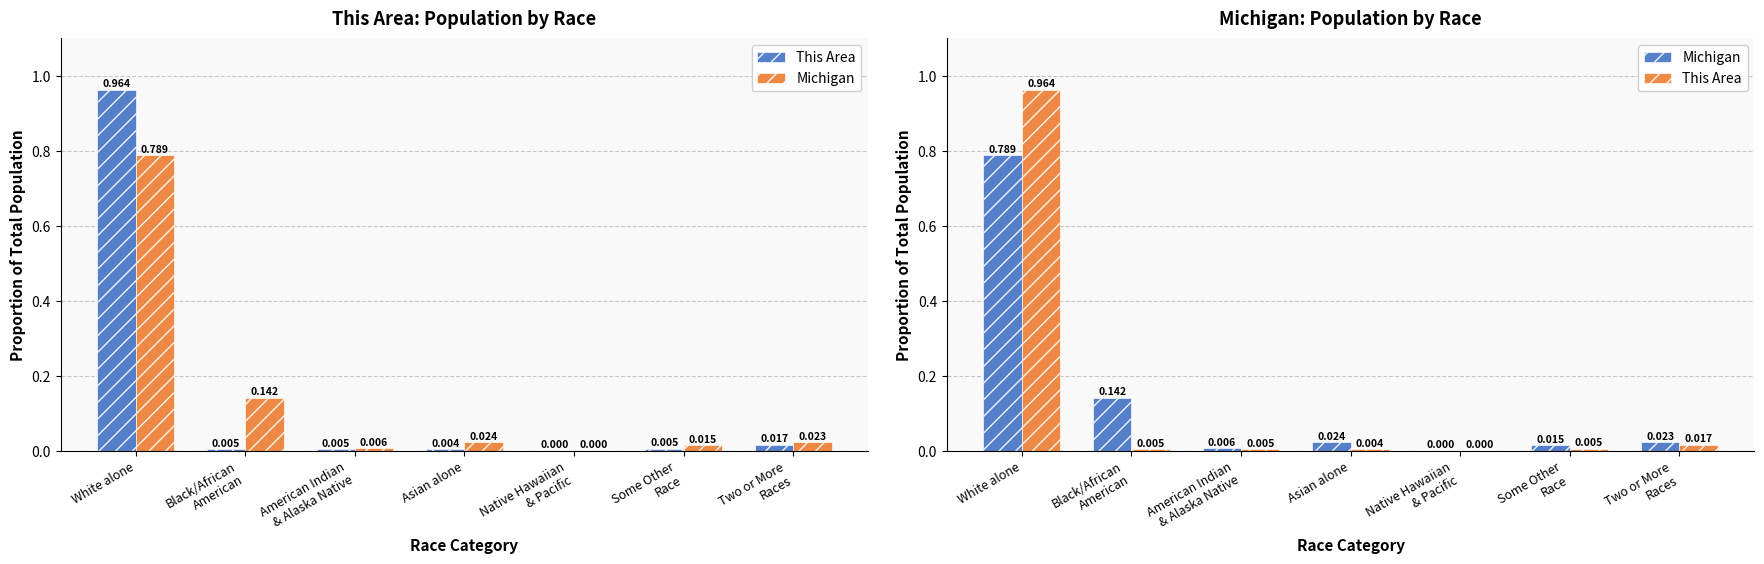

What is the average value of the Michigan series?

0.1